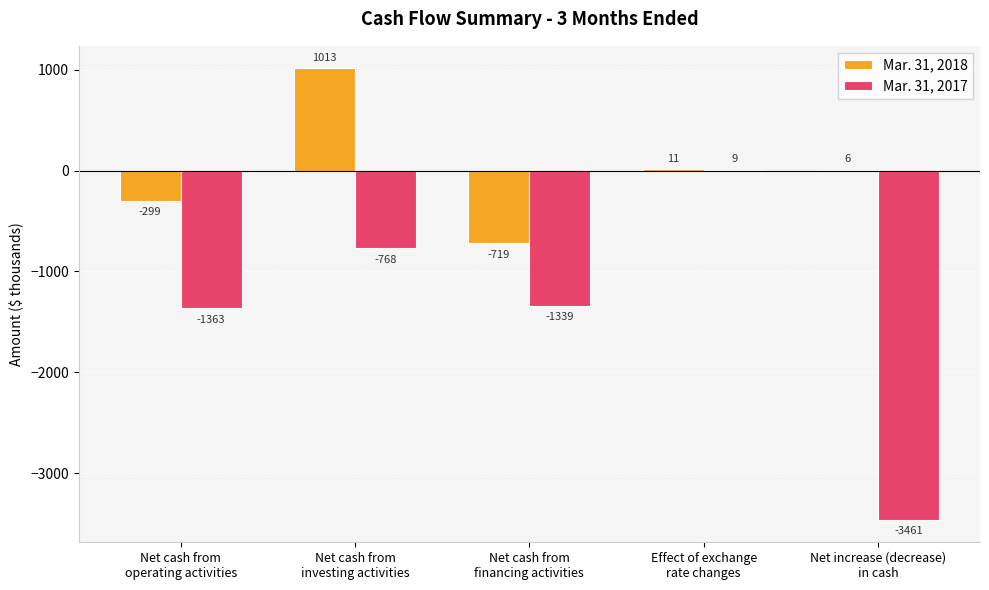

How many values in Mar. 31, 2018 are above zero?

3